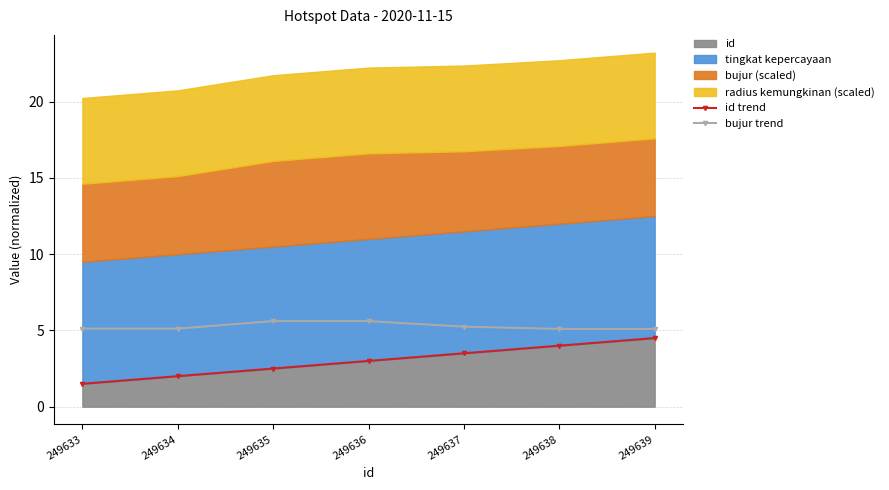

Which series has the largest total across all categories?

bujur trend